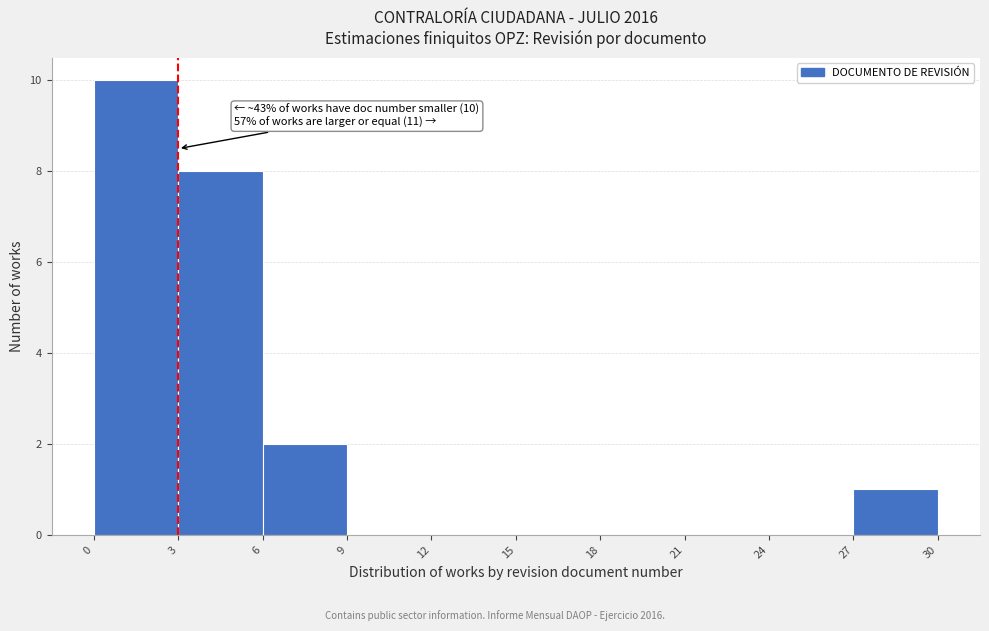

Which range on the x-axis has the tallest bar?

0 to 3